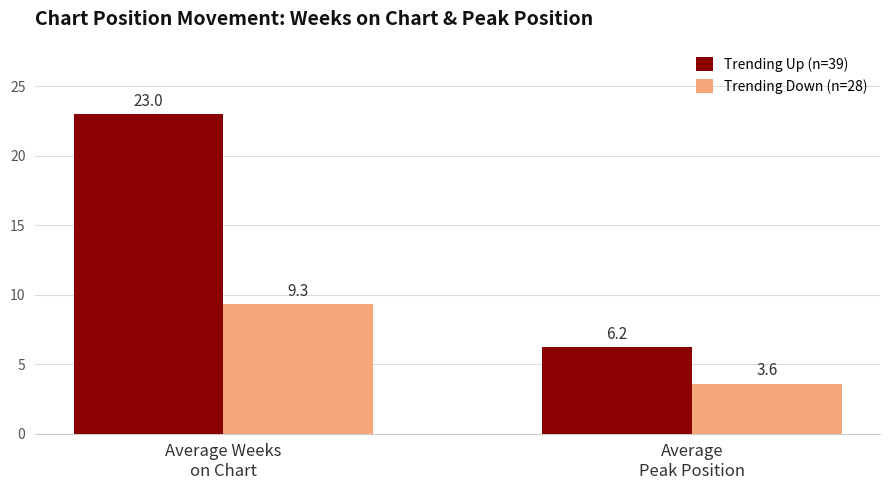

Which label corresponds to the largest value in the chart?

Average Weeks
on Chart